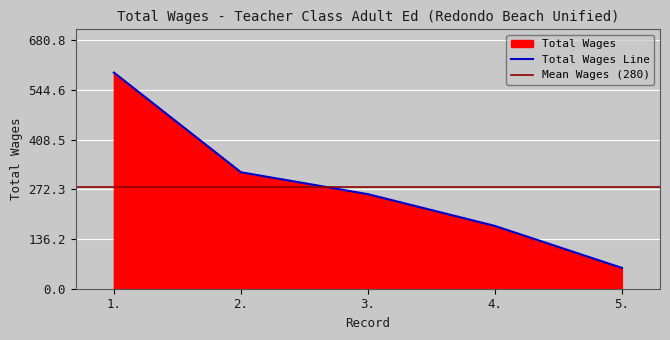

How many values are between 172 and 319?

3